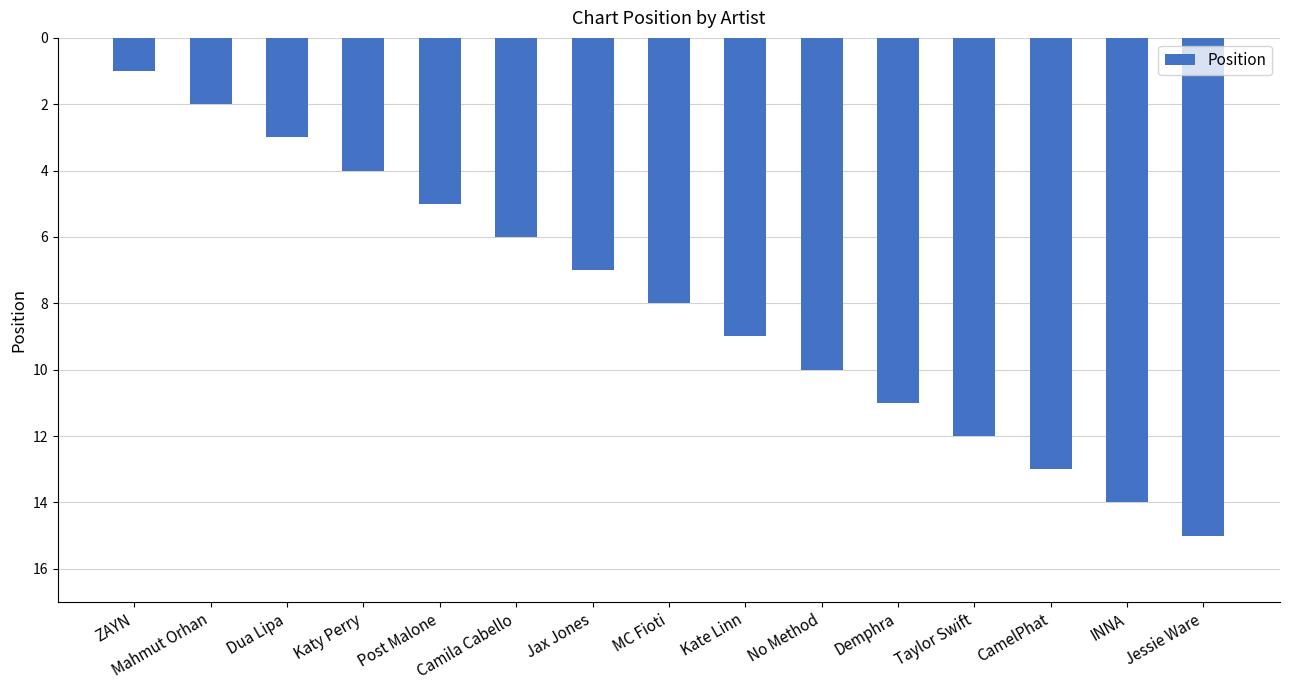

What is the maximum value shown in the chart?

15